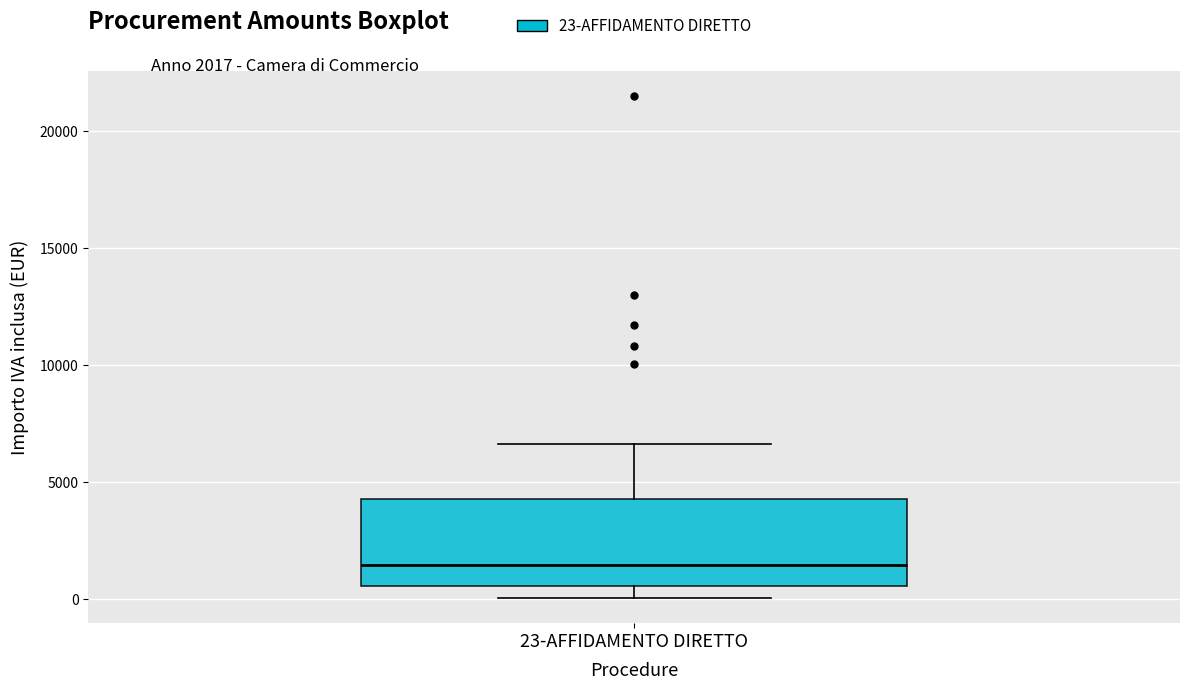

Transcribe this box plot: give where the median line is, the range the box spans, and where the two whiskers end, as read against the y-axis. The values are not printed on the chart, so give them approximately, as read against the axis.

median 1500, box 500 to 4500, whiskers 0 to 6500